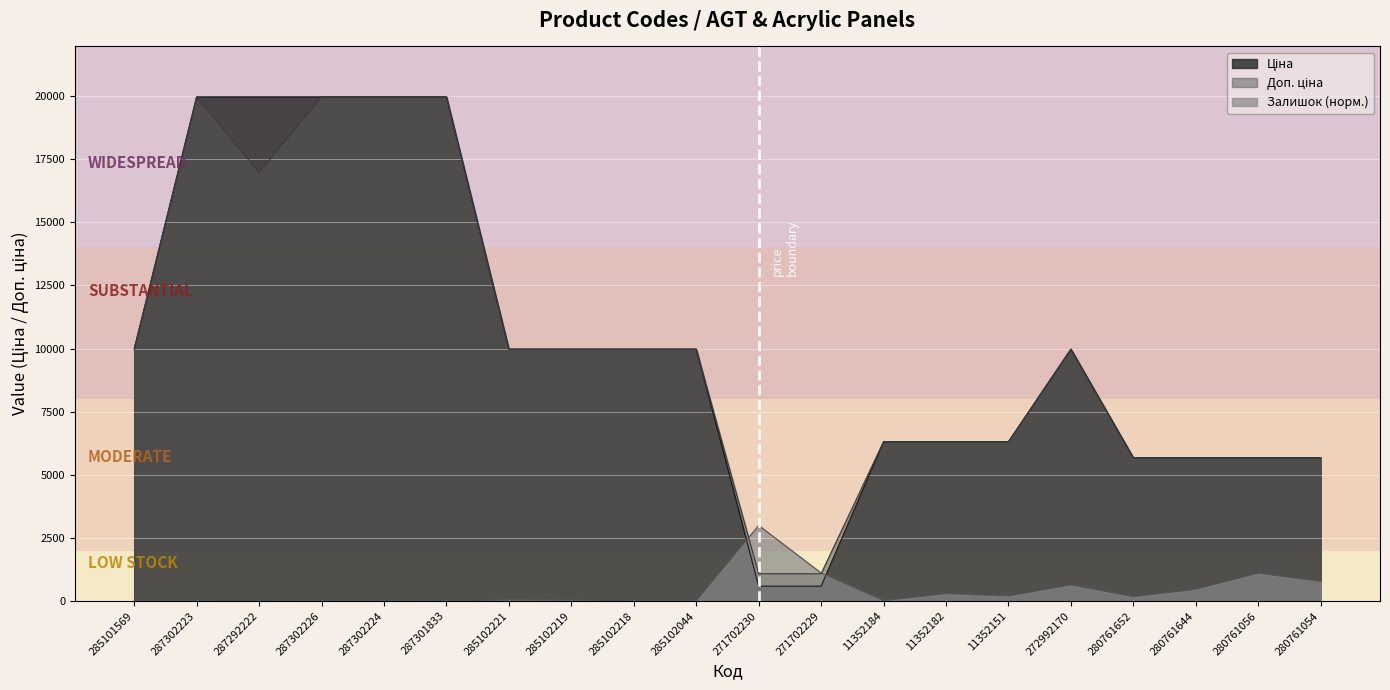

At which category does Доп. ціна reach its first local valley?

287292222